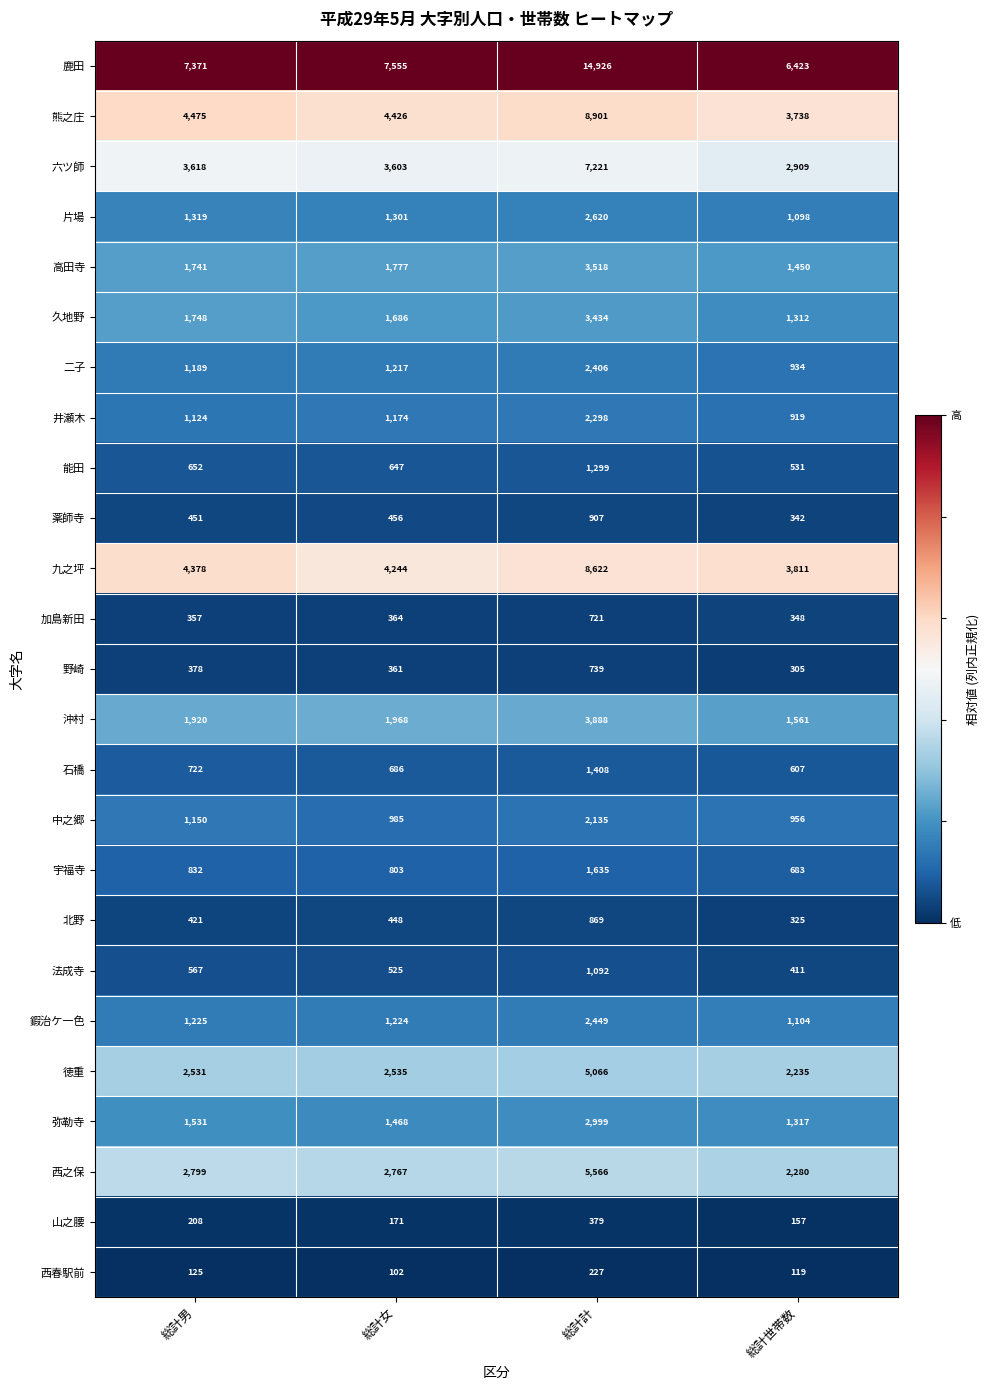

Is the value of 法成寺 at 総計計 greater than the value of 徳重 at 総計世帯数?

No